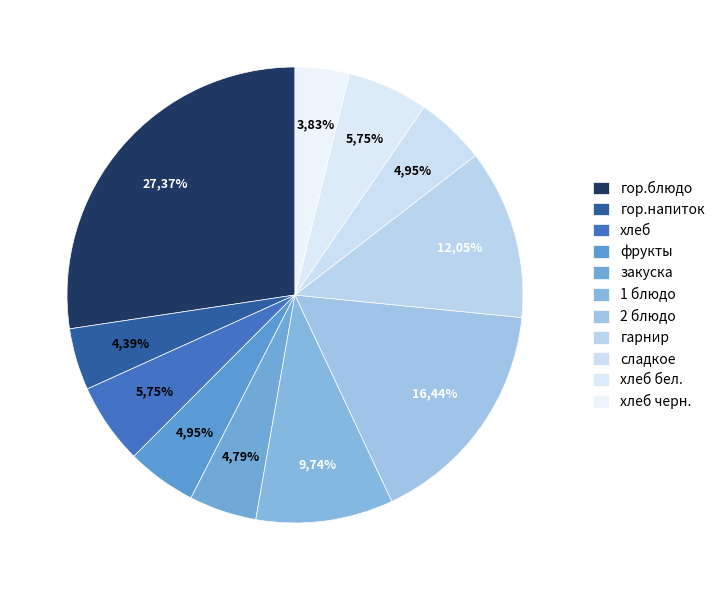

To the nearest percent, what is the difference between the largest and smallest slice percentages?

24%